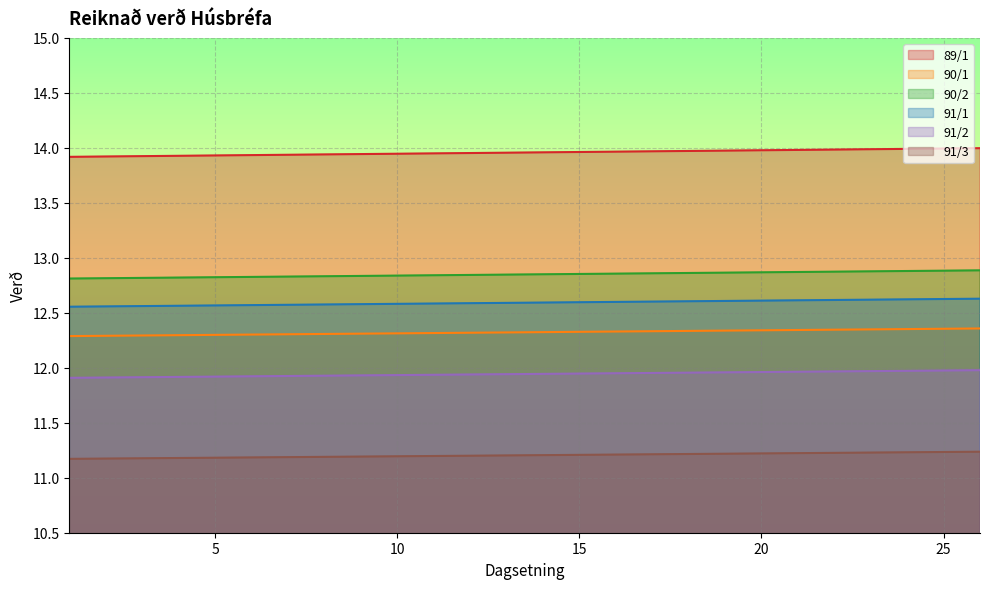

Reading right to left, what are all the values shown in this chart?

89/1: 14.0	14.0	14.0	14.0	14.0	14.0	14.0	14.0	14.0	14.0	14.0	14.0	14.0	14.0	14.0	13.9	13.9	13.9	13.9	13.9	13.9	13.9	13.9	13.9	13.9	13.9
90/1: 12.4	12.4	12.4	12.3	12.3	12.3	12.3	12.3	12.3	12.3	12.3	12.3	12.3	12.3	12.3	12.3	12.3	12.3	12.3	12.3	12.3	12.3	12.3	12.3	12.3	12.3
90/2: 12.9	12.9	12.9	12.9	12.9	12.9	12.9	12.9	12.9	12.9	12.9	12.9	12.9	12.8	12.8	12.8	12.8	12.8	12.8	12.8	12.8	12.8	12.8	12.8	12.8	12.8
91/1: 12.6	12.6	12.6	12.6	12.6	12.6	12.6	12.6	12.6	12.6	12.6	12.6	12.6	12.6	12.6	12.6	12.6	12.6	12.6	12.6	12.6	12.6	12.6	12.6	12.6	12.6
91/2: 12.0	12.0	12.0	12.0	12.0	12.0	12.0	12.0	12.0	12.0	12.0	11.9	11.9	11.9	11.9	11.9	11.9	11.9	11.9	11.9	11.9	11.9	11.9	11.9	11.9	11.9
91/3: 11.2	11.2	11.2	11.2	11.2	11.2	11.2	11.2	11.2	11.2	11.2	11.2	11.2	11.2	11.2	11.2	11.2	11.2	11.2	11.2	11.2	11.2	11.2	11.2	11.2	11.2